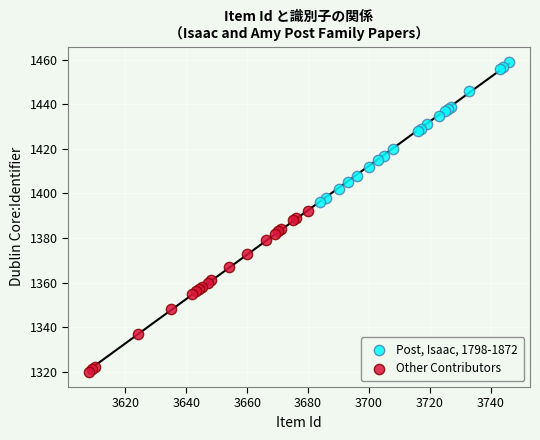

Which series contains the lowest Y value?

Other Contributors